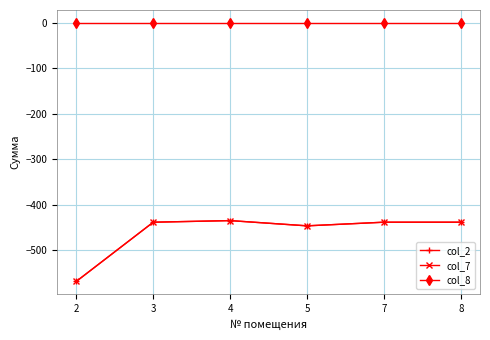

Does the chart have visible grid lines?

Yes